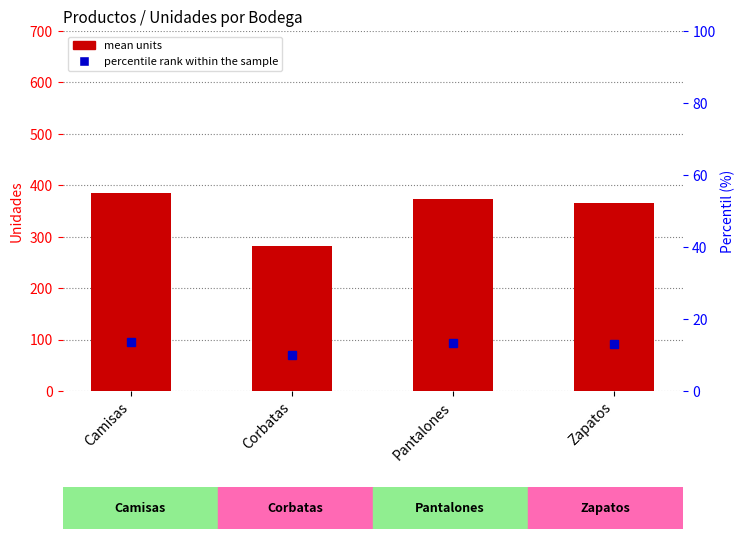

Which label corresponds to the smallest value in the chart?

Corbatas